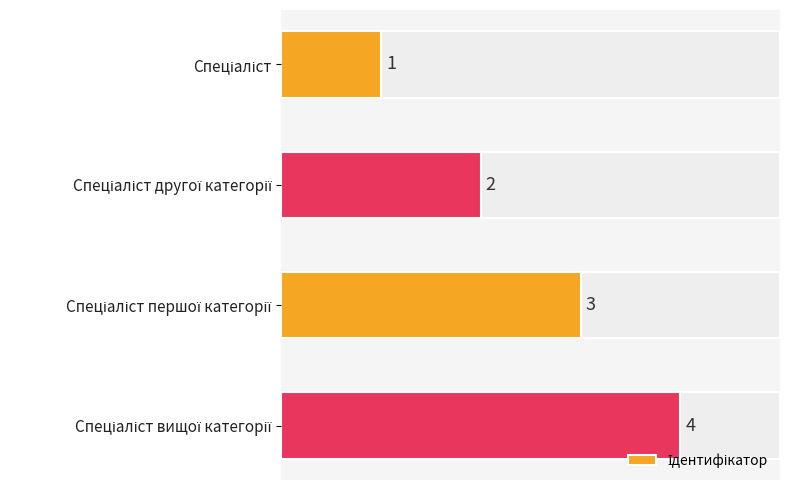

Are the bars horizontal?

Yes